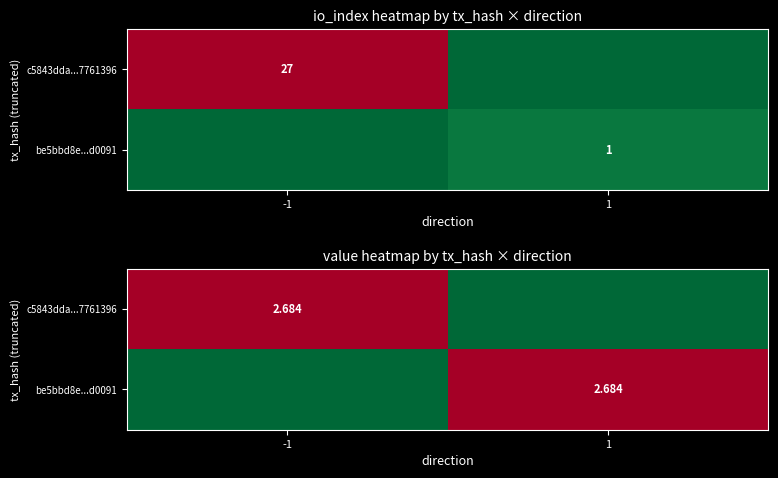

Which label corresponds to the largest value in the chart?

-1